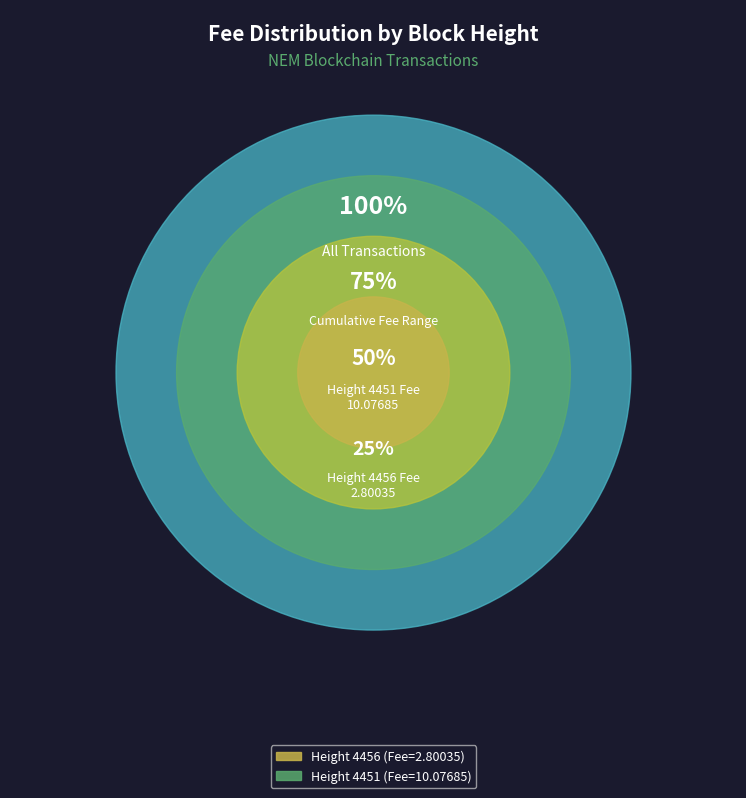

To the nearest percent, what is the difference between the largest and smallest slice percentages?

57%